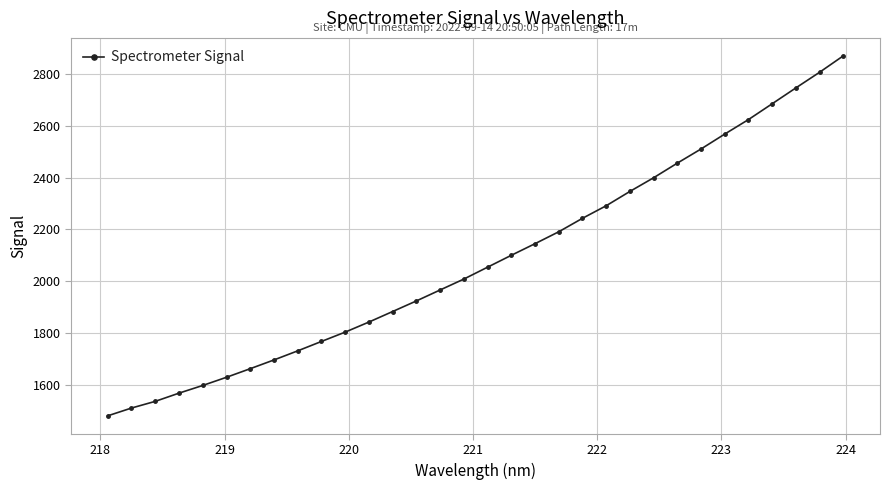

What is the value of the 20th point from the left?

2191.0